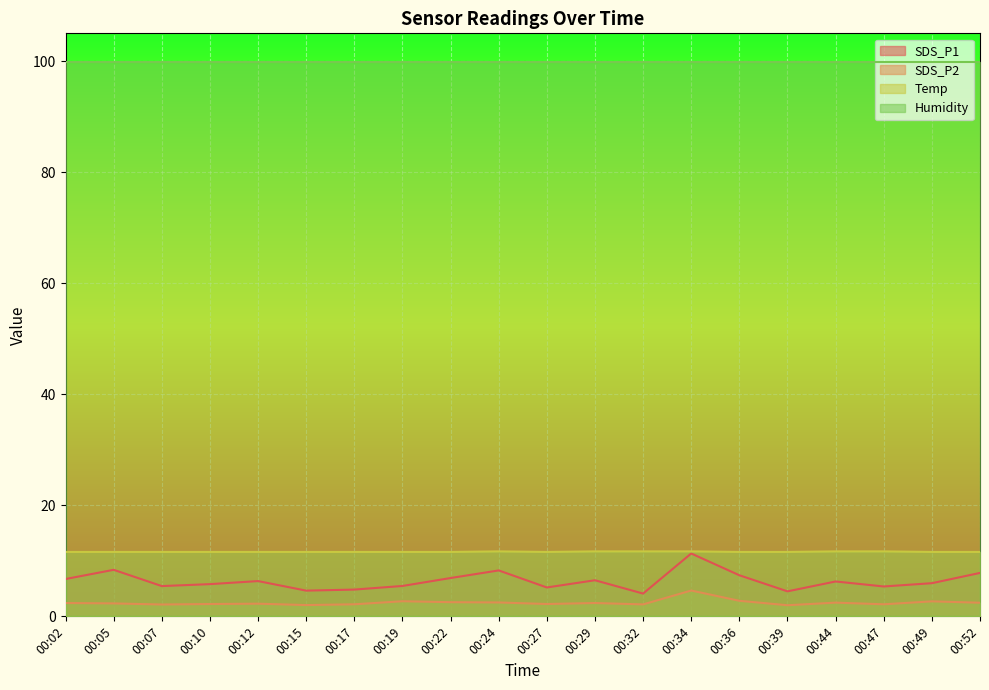

True or false: Temp and SDS_P2 intersect in this chart.

False